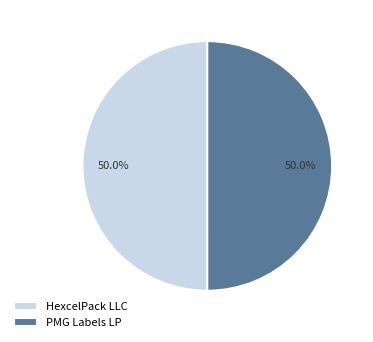

True or false: HexcelPack LLC accounts for 50% of the total.

True